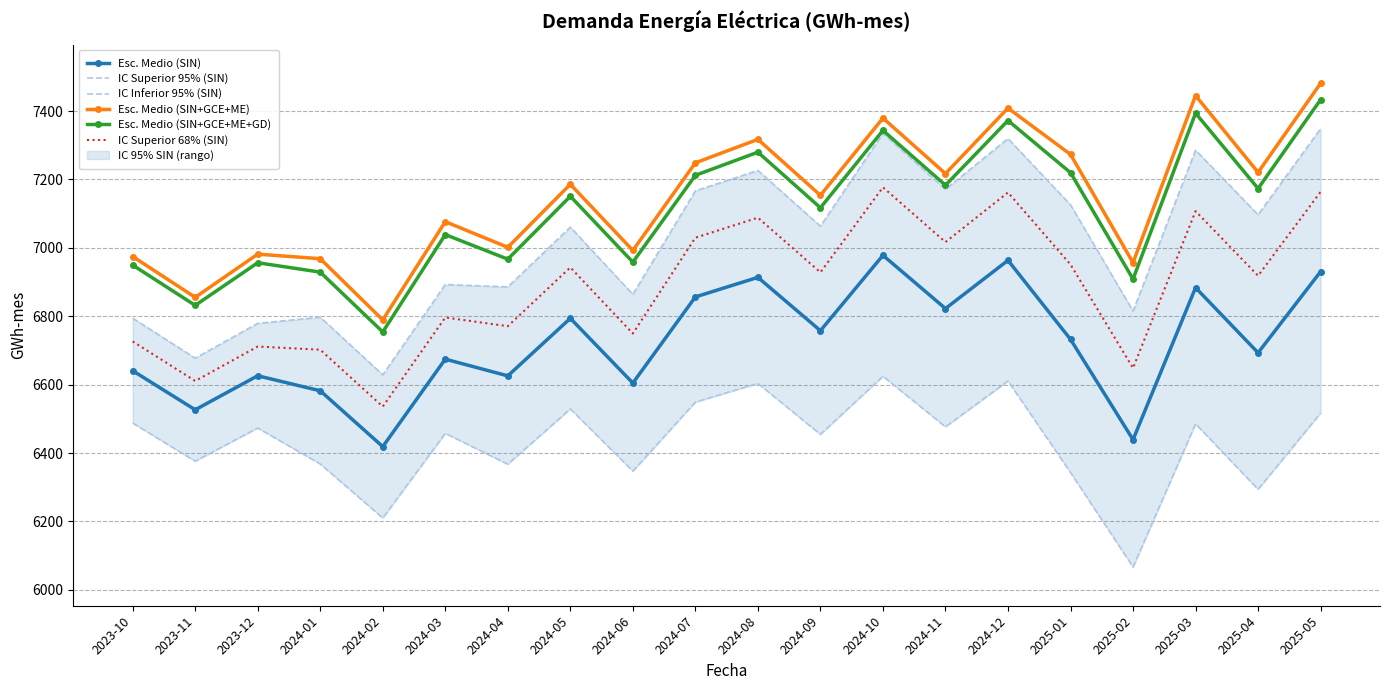

Reading left to right, extract all data points from this chart.

Esc. Medio (SIN): 6640.7	6526.6	6626.0	6582.1	6418.9	6674.6	6625.7	6793.9	6604.7	6856.5	6913.7	6757.8	6978.1	6822.5	6963.5	6732.4	6439.2	6883.5	6693.2	6930.5
IC Superior 95% (SIN): 6794.3	6677.5	6779.2	6797.2	6628.7	6892.8	6885.7	7060.6	6864.0	7166.5	7226.3	7063.3	7334.8	7171.2	7319.4	7125.6	6815.3	7285.5	7096.8	7348.4
IC Inferior 95% (SIN): 6487.8	6376.3	6473.4	6368.1	6210.2	6457.7	6367.5	6529.1	6347.3	6549.0	6603.6	6454.7	6624.6	6476.8	6610.7	6343.1	6066.8	6485.4	6294.0	6517.1
Esc. Medio (SIN+GCE+ME): 6974.6	6855.3	6981.5	6968.3	6789.3	7076.5	7001.6	7185.8	6992.4	7248.5	7317.1	7153.6	7379.4	7217.0	7408.5	7273.1	6956.5	7445.1	7220.6	7480.9
Esc. Medio (SIN+GCE+ME+GD): 6949.6	6831.8	6956.4	6929.0	6754.1	7038.7	6966.9	7150.7	6958.2	7212.0	7279.7	7117.1	7343.2	7183.0	7372.2	7219.7	6908.6	7393.7	7173.4	7433.2
IC Superior 68% (SIN): 6726.4	6610.8	6711.5	6702.1	6535.9	6796.4	6770.9	6942.8	6749.5	7029.6	7088.2	6928.3	7177.0	7016.9	7161.9	6951.2	6648.5	7107.2	6918.5	7163.8